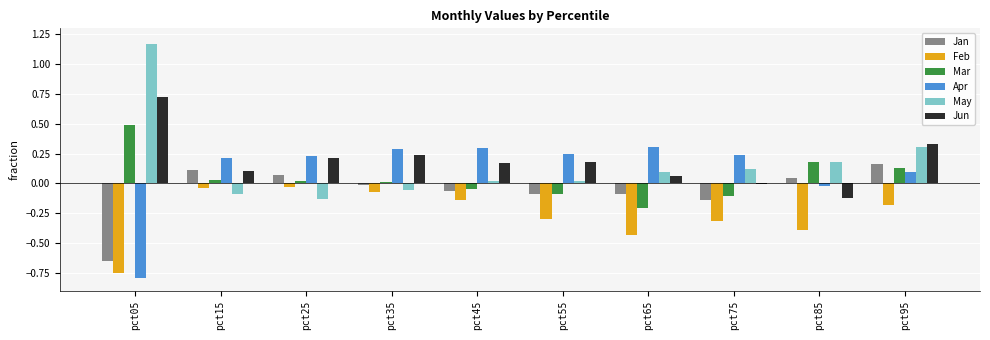

At which category is the sum across all series the highest?

pct95